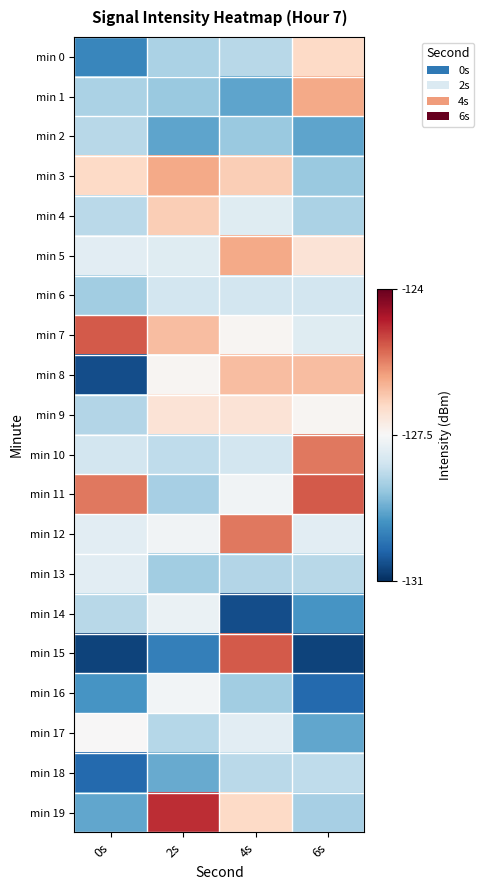

List the series in order of their peak value, lowest first.

min 2, min 18, min 6, min 13, min 14, min 16, min 17, min 9, min 0, min 4, min 8, min 1, min 3, min 5, min 10, min 12, min 7, min 11, min 15, min 19